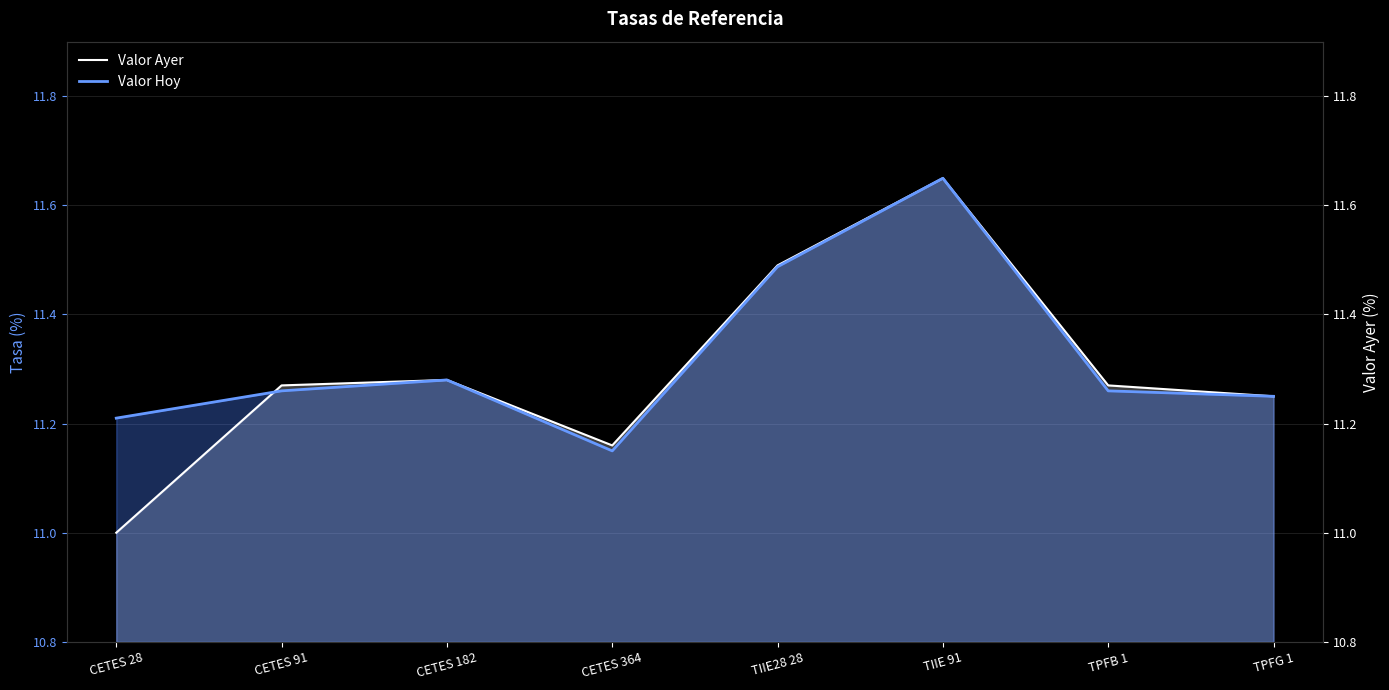

The Valor Hoy series shows 6.3 at TPFG 1. True or false?

False